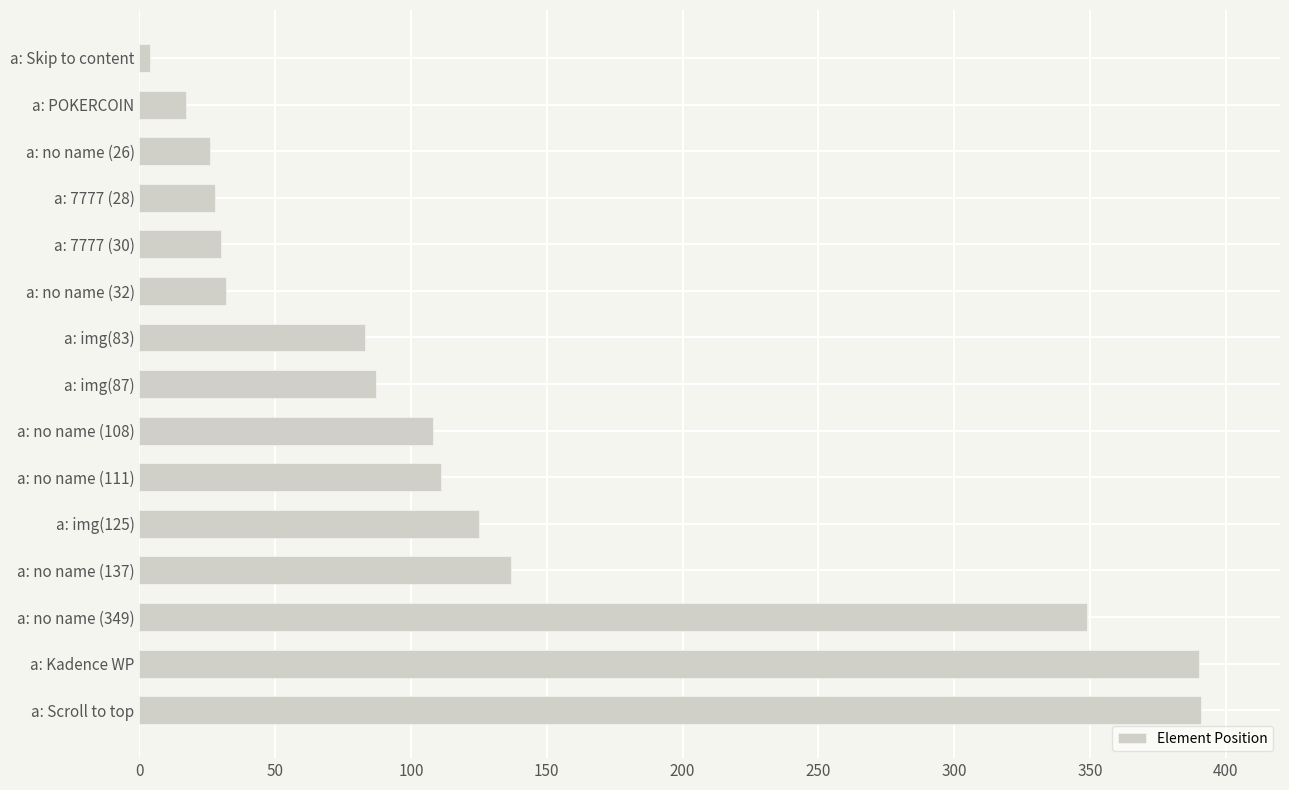

Where is the data nearest to the value 197?

a: no name (137)